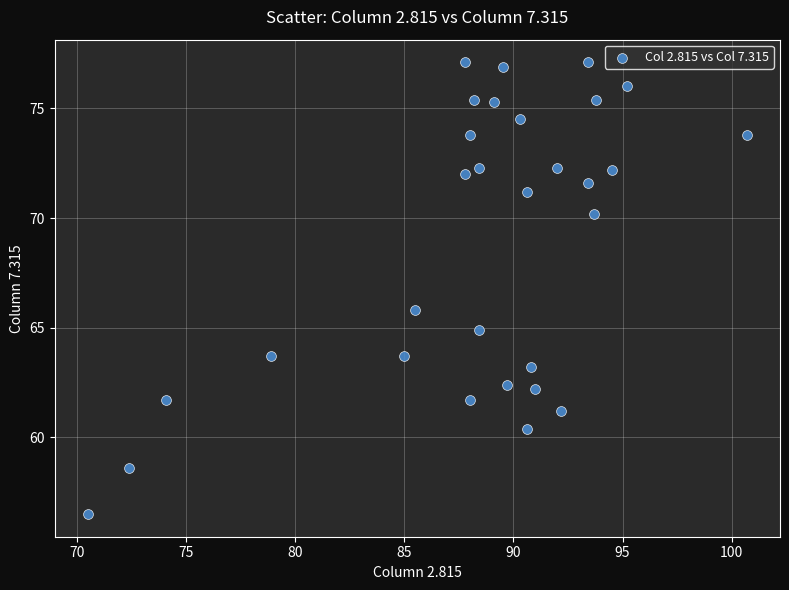

What is the range of Y values (max minus min)?

20.6